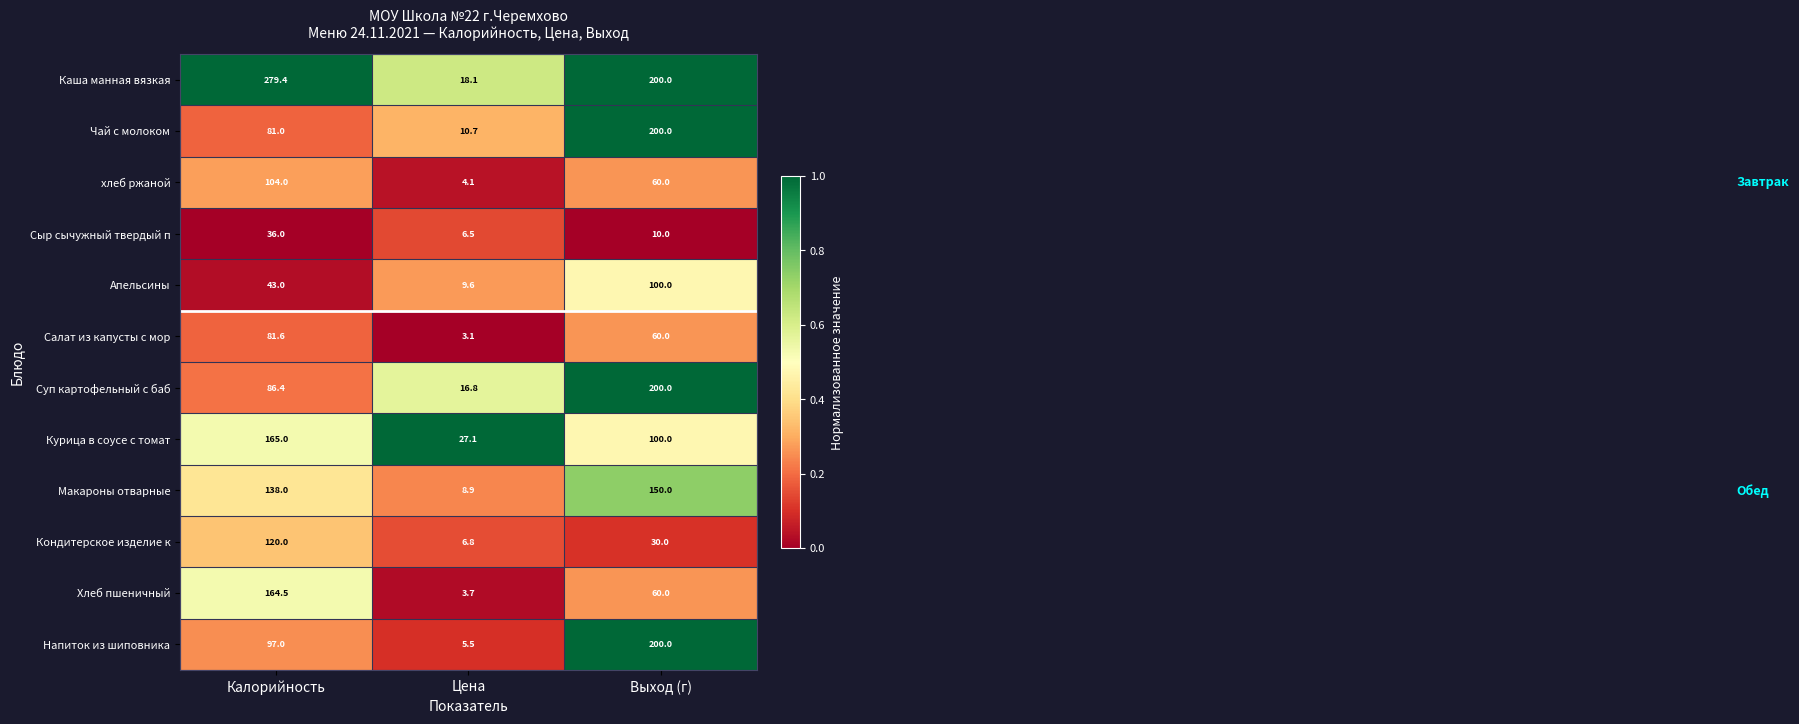

The value of Апельсины at Цена is 16.7. True or false?

False